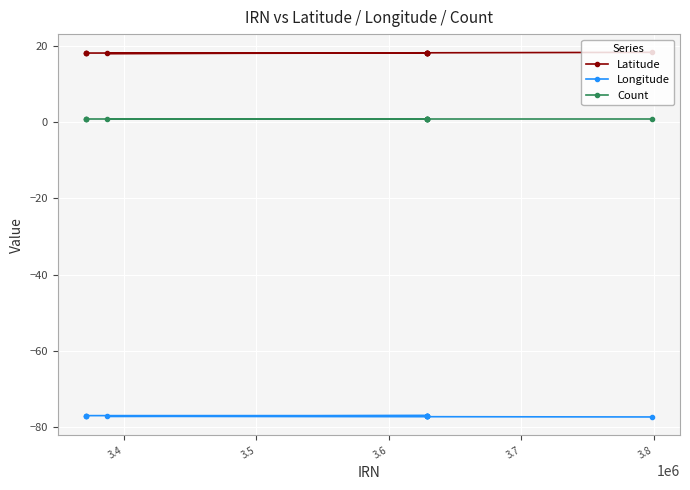

Which series has the largest total across all categories?

Latitude